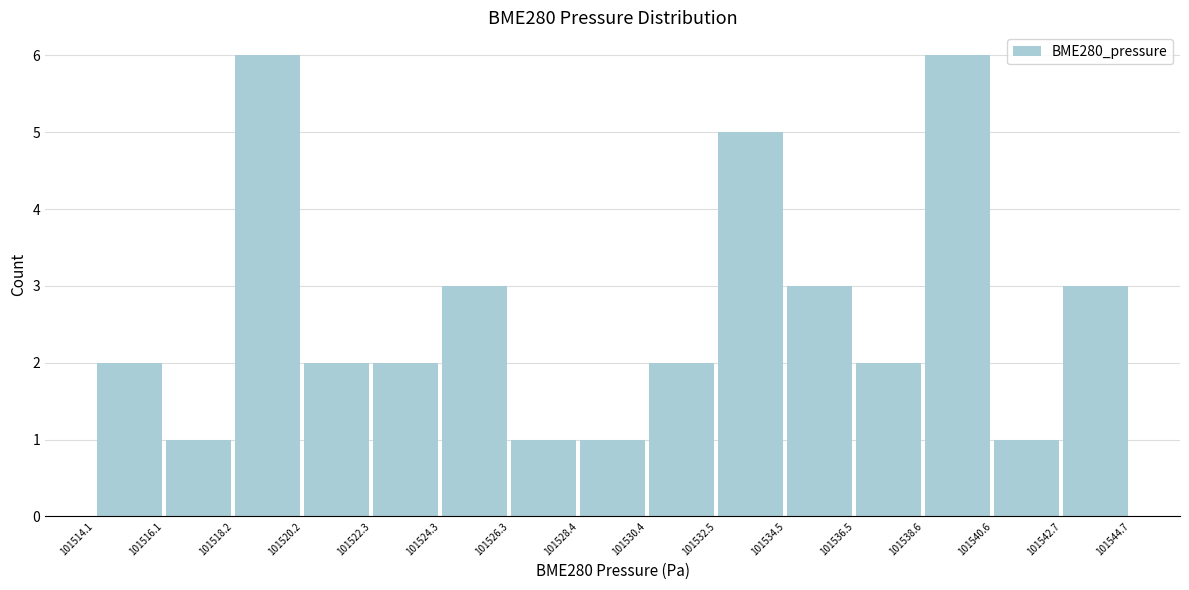

Reading left to right, list every bar in this chart as the range it spans on the x-axis followed by its height. The values are not printed on the chart, so give them approximately, as read against the axis.

101514.1 to 101516.1: 2
101516.1 to 101518.2: 1
101518.2 to 101520.2: 6
101520.2 to 101522.3: 2
101522.3 to 101524.3: 2
101524.3 to 101526.3: 3
101526.3 to 101528.4: 1
101528.4 to 101530.4: 1
101530.4 to 101532.5: 2
101532.5 to 101534.5: 5
101534.5 to 101536.5: 3
101536.5 to 101538.6: 2
101538.6 to 101540.6: 6
101540.6 to 101542.7: 1
101542.7 to 101544.7: 3